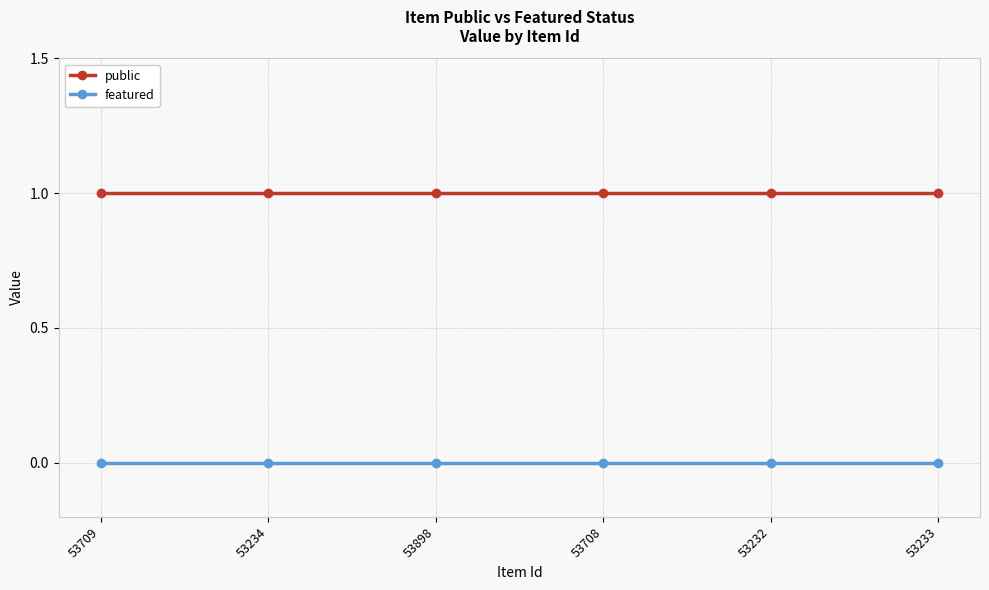

Is it true that public equals 2 at 53233?

False